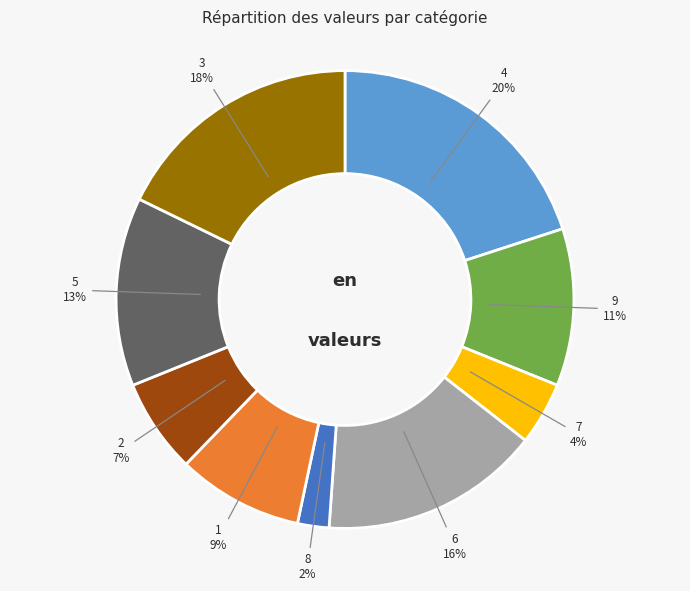

To the nearest percent, what is the difference between the largest and smallest slice percentages?

18%